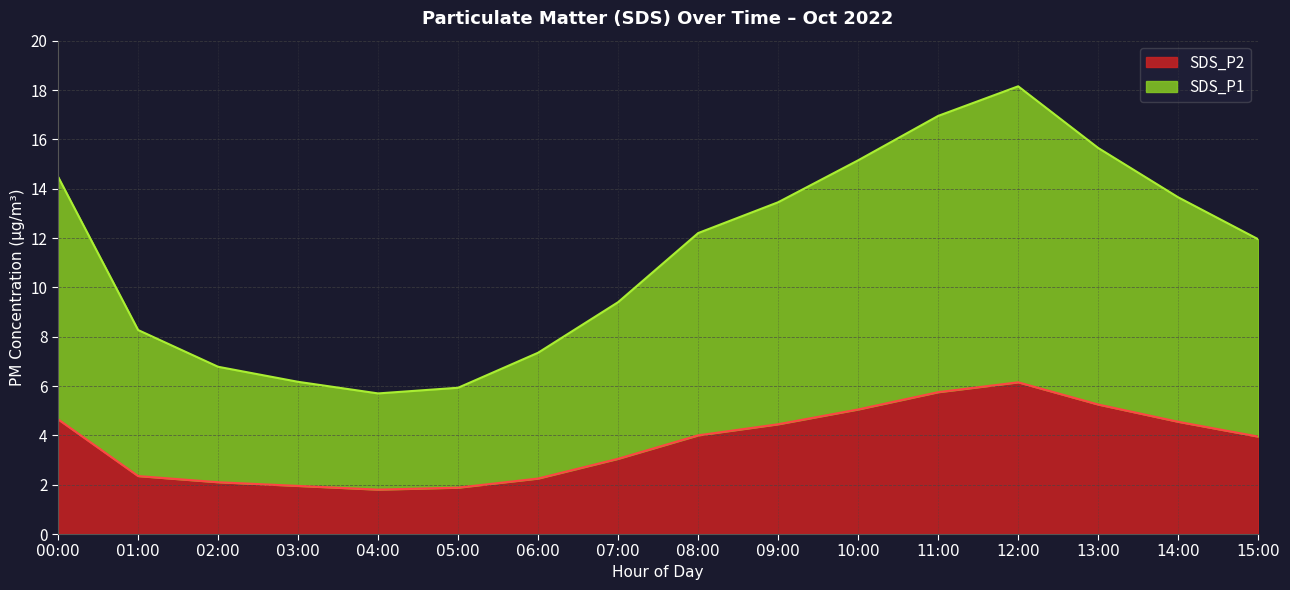

Rank the categories by SDS_P1 value from lowest to highest.

04:00, 05:00, 03:00, 02:00, 06:00, 01:00, 07:00, 15:00, 08:00, 09:00, 14:00, 00:00, 10:00, 13:00, 11:00, 12:00